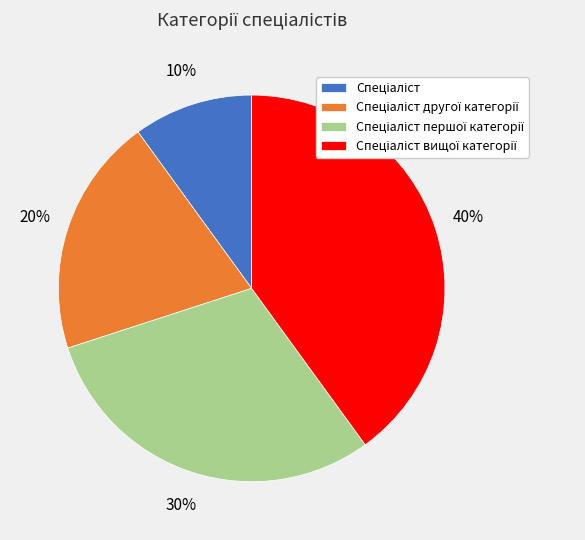

Is there any slice that represents more than half of the pie?

No